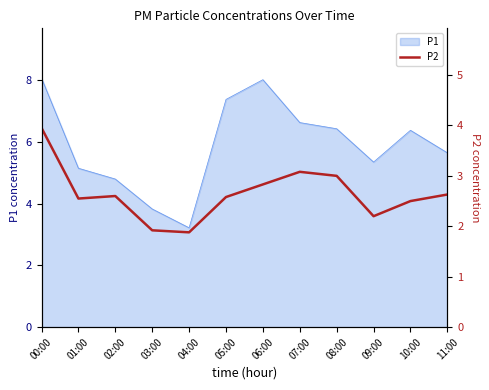

Reading left to right, extract all data points from this chart.

4.0	2.5	2.6	1.9	1.9	2.6	2.8	3.1	3.0	2.2	2.5	2.6